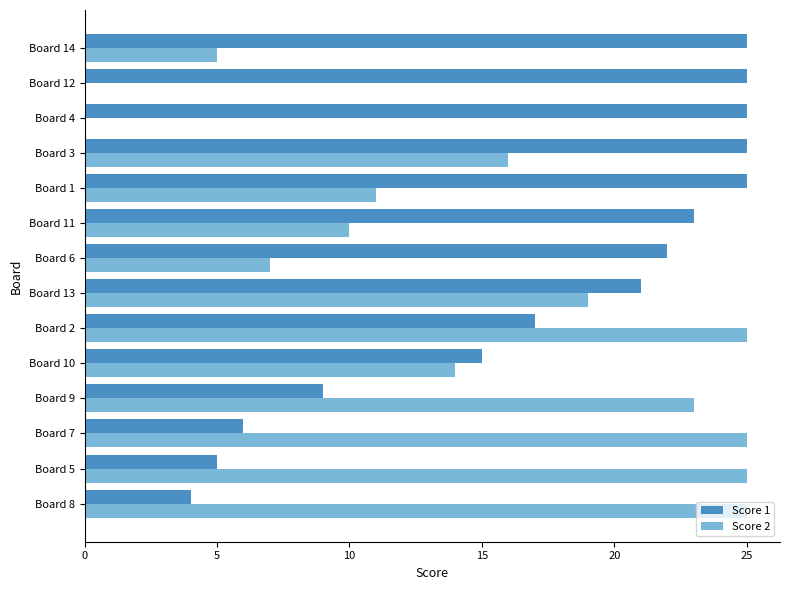

The Score 1 series shows 21 at Board 13. True or false?

True